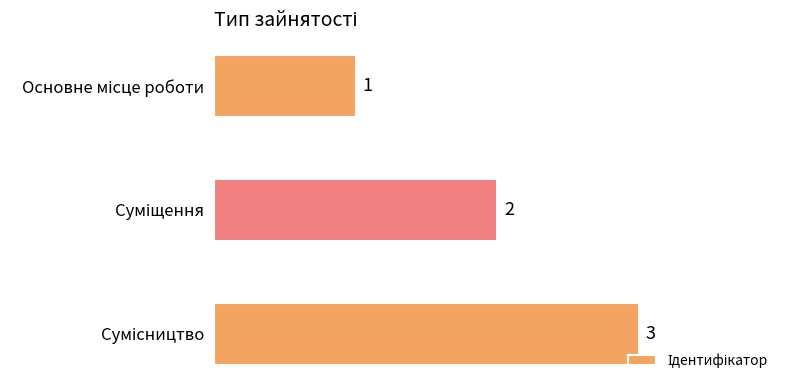

Count the values in the range 1 to 3.

3